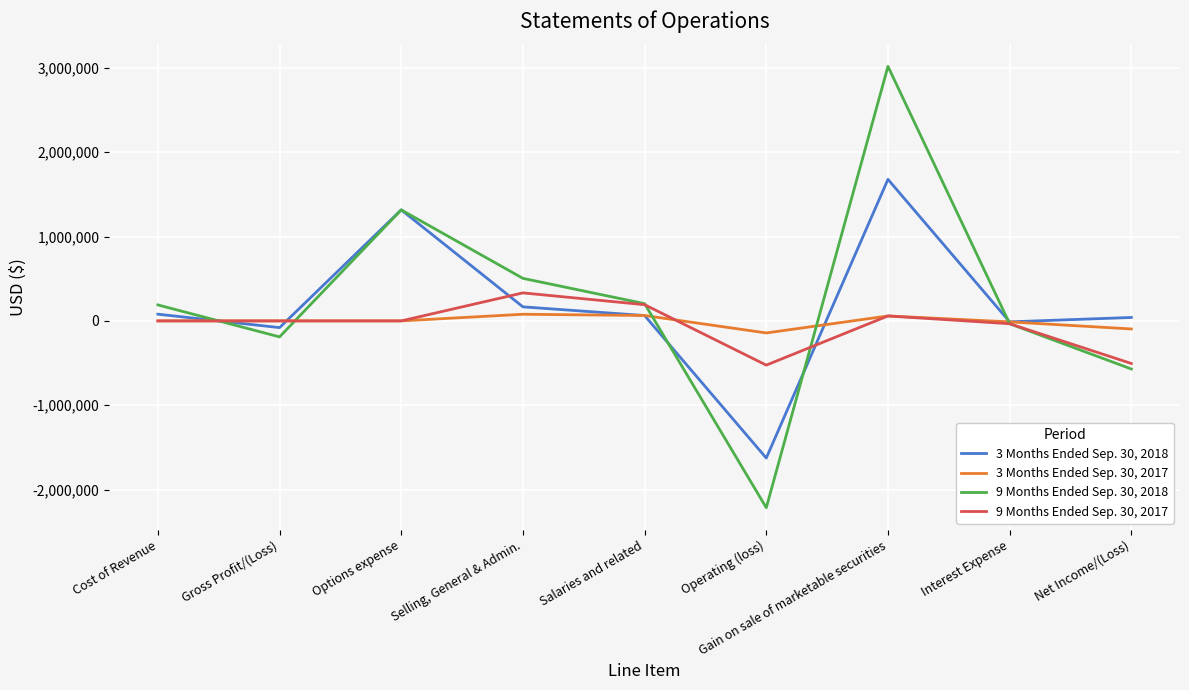

What are all the series names shown in the legend?

3 Months Ended Sep. 30, 2018, 3 Months Ended Sep. 30, 2017, 9 Months Ended Sep. 30, 2018, 9 Months Ended Sep. 30, 2017